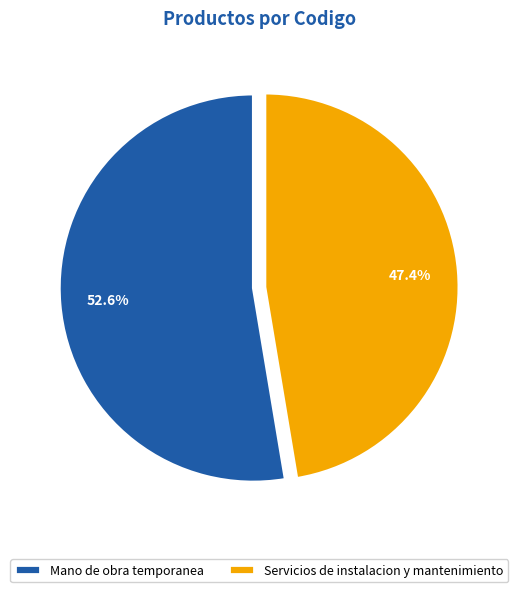

Combined, what portion of the pie is Servicios de instalacion y mantenimiento and Mano de obra temporanea?

100.0%